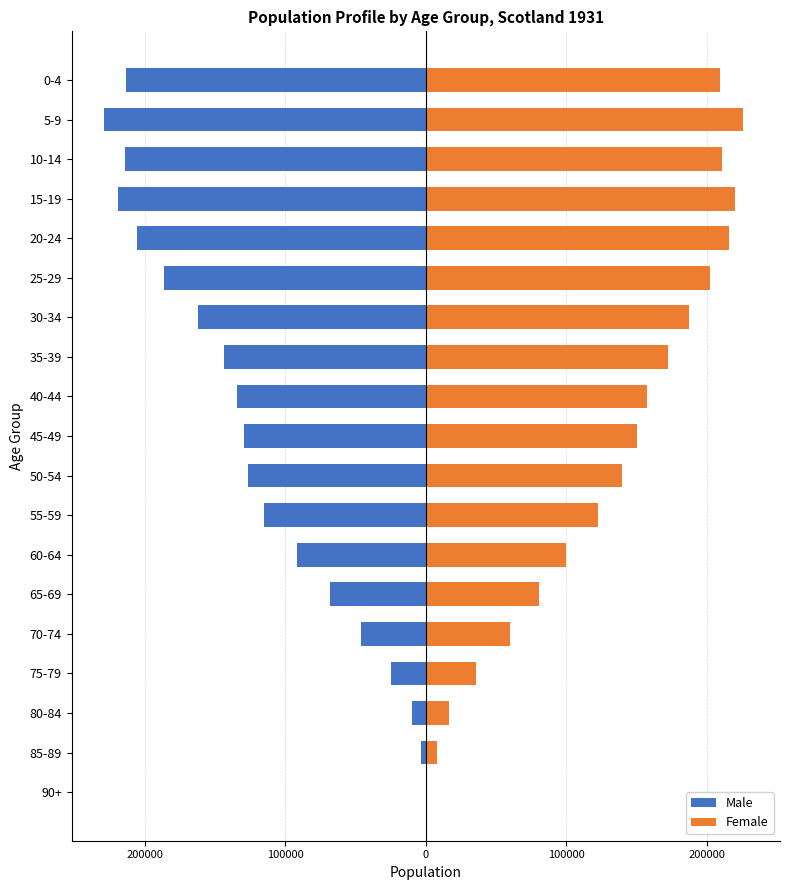

Which series has the largest range (max minus min)?

Male